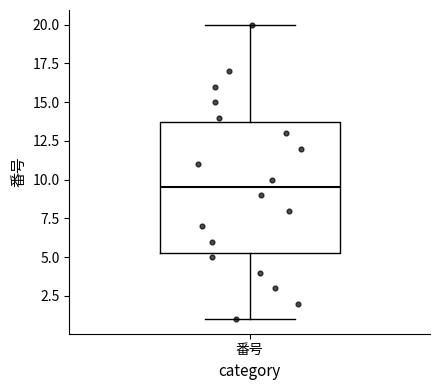

Transcribe this box plot: give where the median line is, the range the box spans, and where the two whiskers end, as read against the y-axis. The values are not printed on the chart, so give them approximately, as read against the axis.

median 9.5, box 5.5 to 14.0, whiskers 1.0 to 20.0